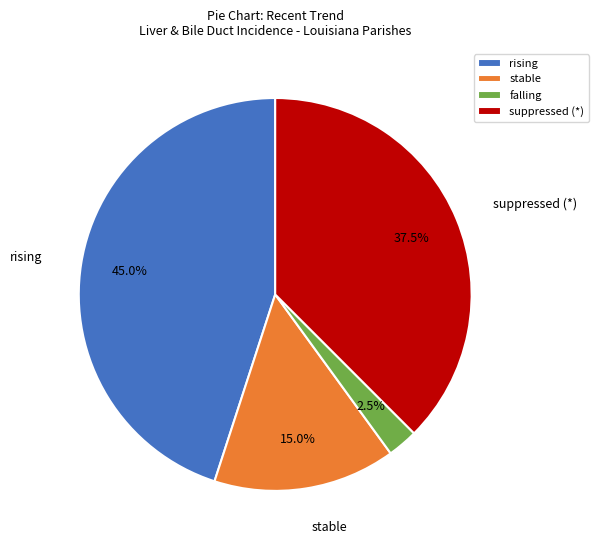

Rank the categories by value from lowest to highest.

falling, stable, suppressed (*), rising